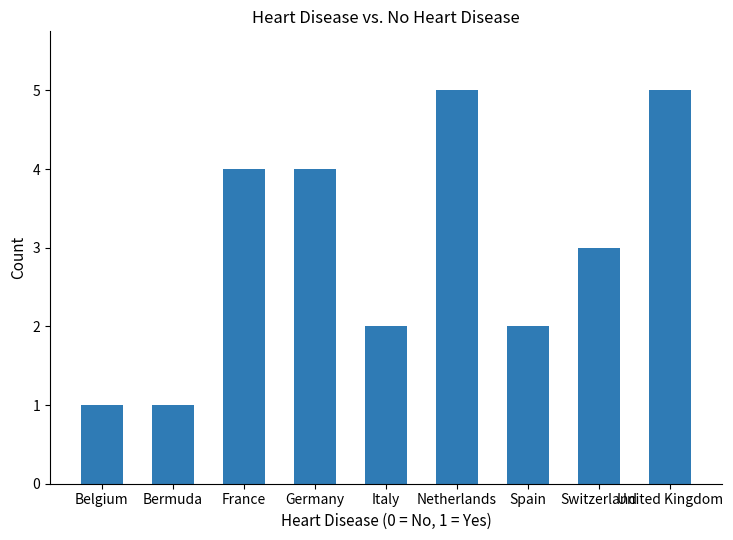

Where is the data nearest to the value 3?

Switzerland